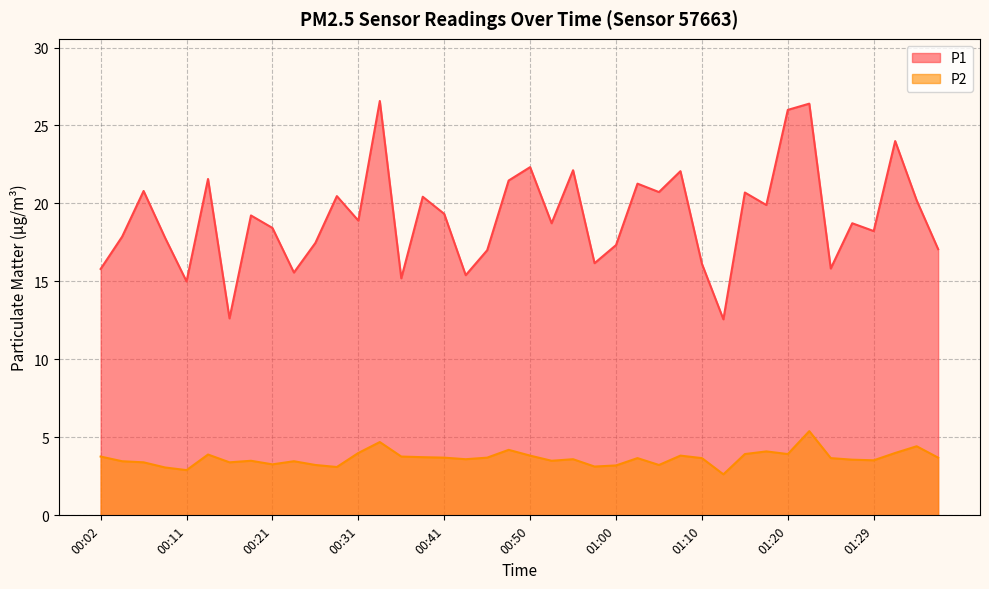

The P1 series shows 5.1 at 00:02. True or false?

False